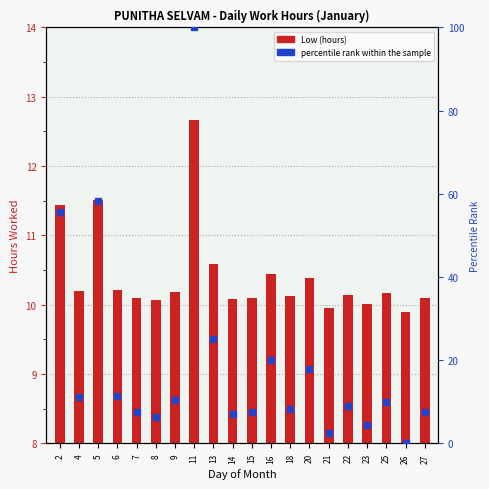

Which series reaches the maximum Y coordinate?

percentile rank